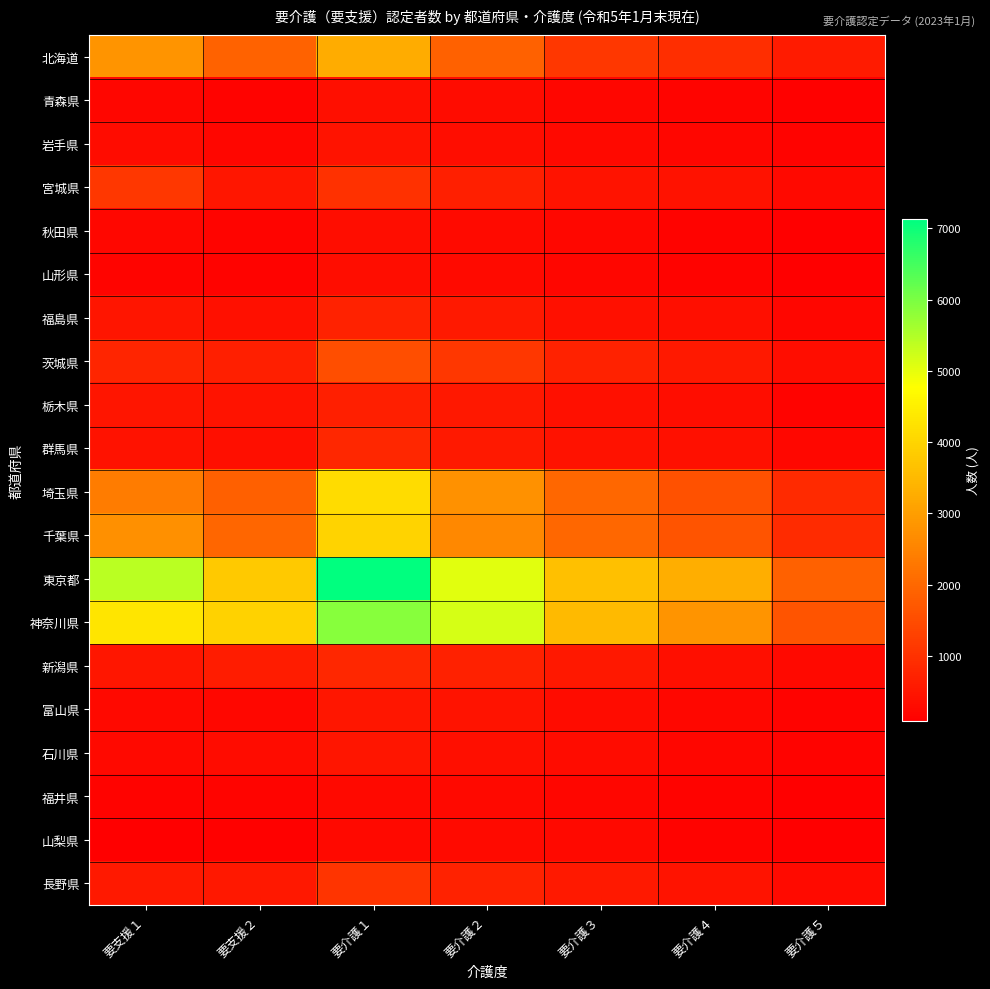

Which has a higher value, 要介護２ or 要介護５?

要介護２